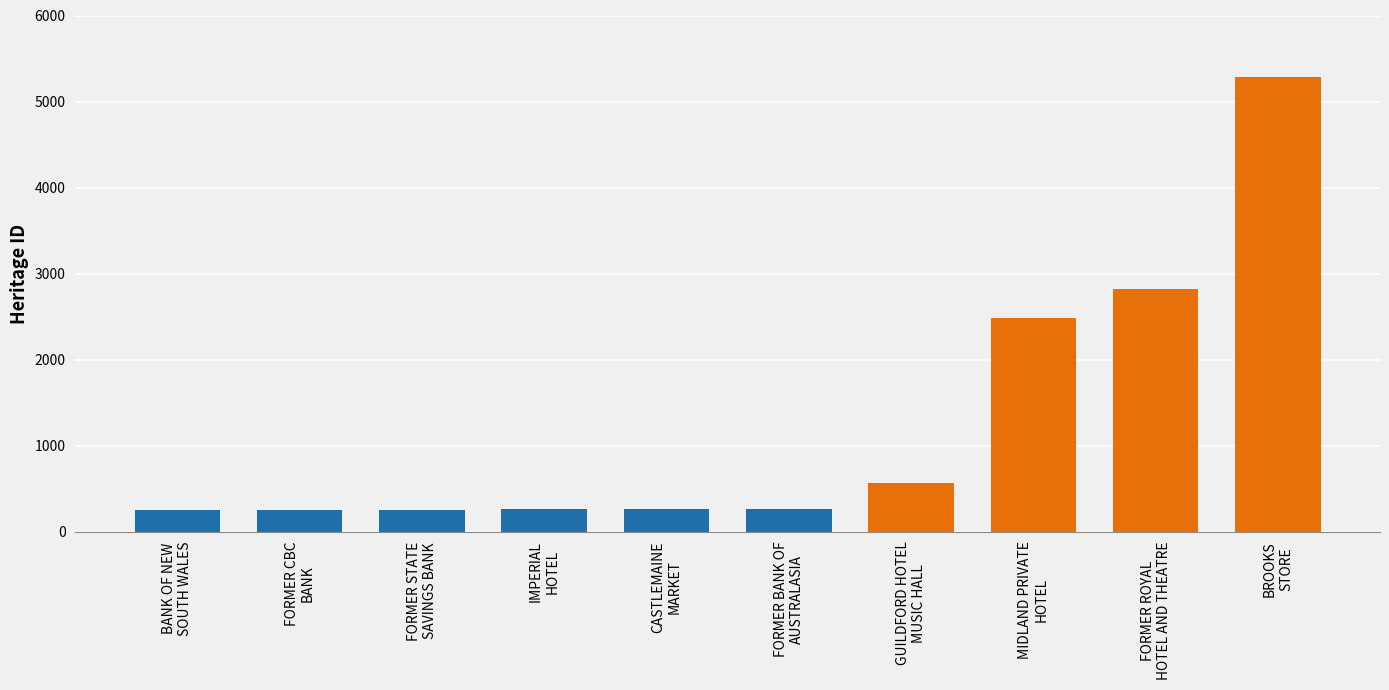

How many bars are there in total?

10